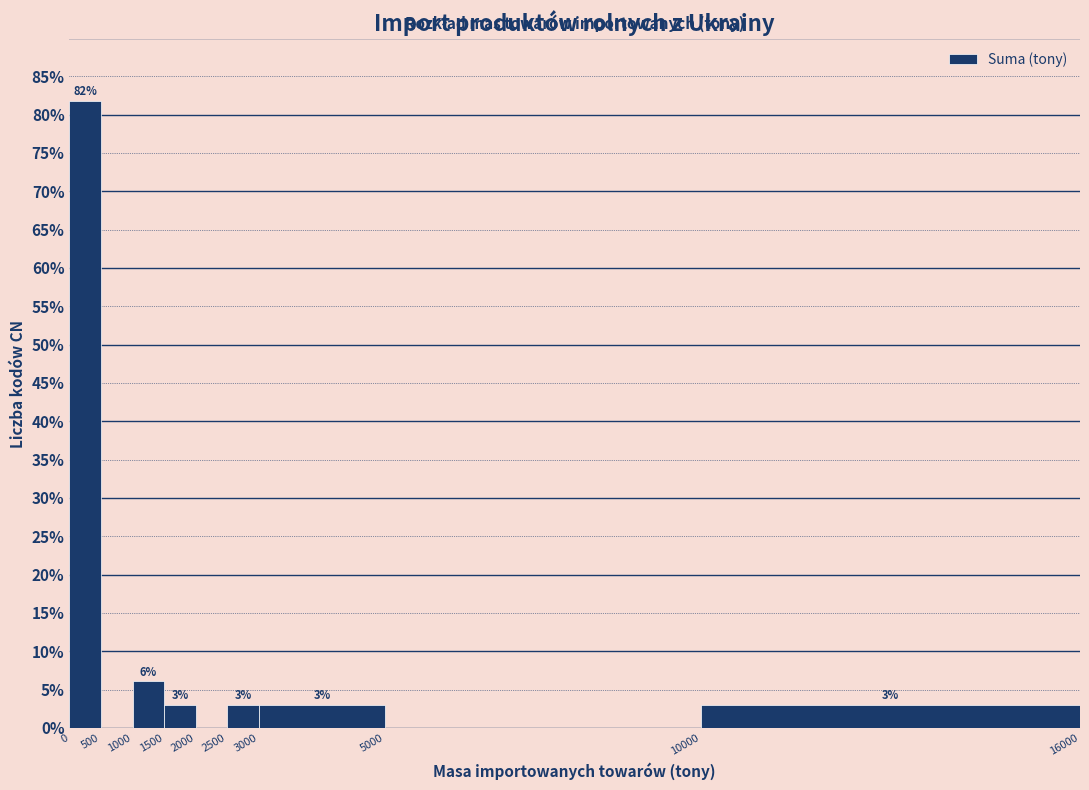

Over which range of the x-axis is the bar tallest?

0 to 500